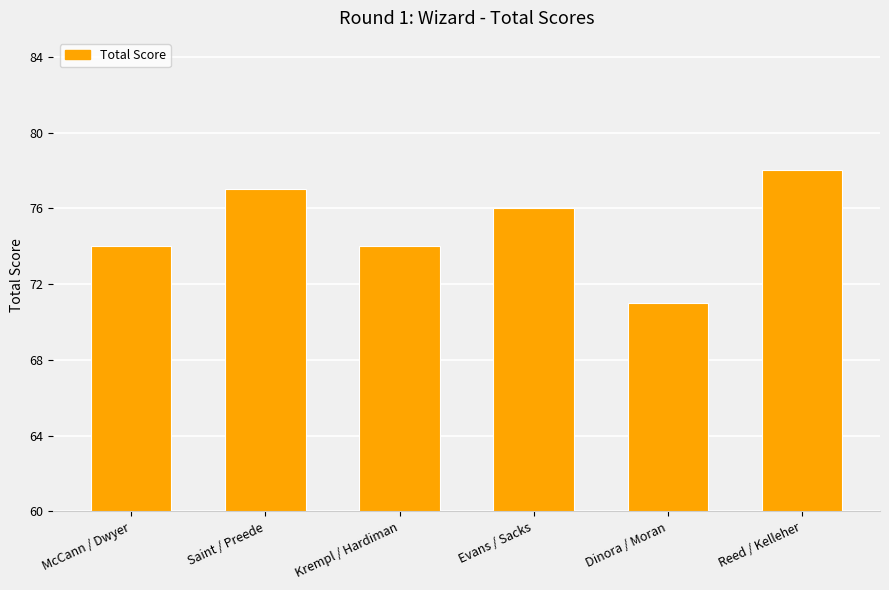

True or false: the data shows 35 at Reed / Kelleher.

False